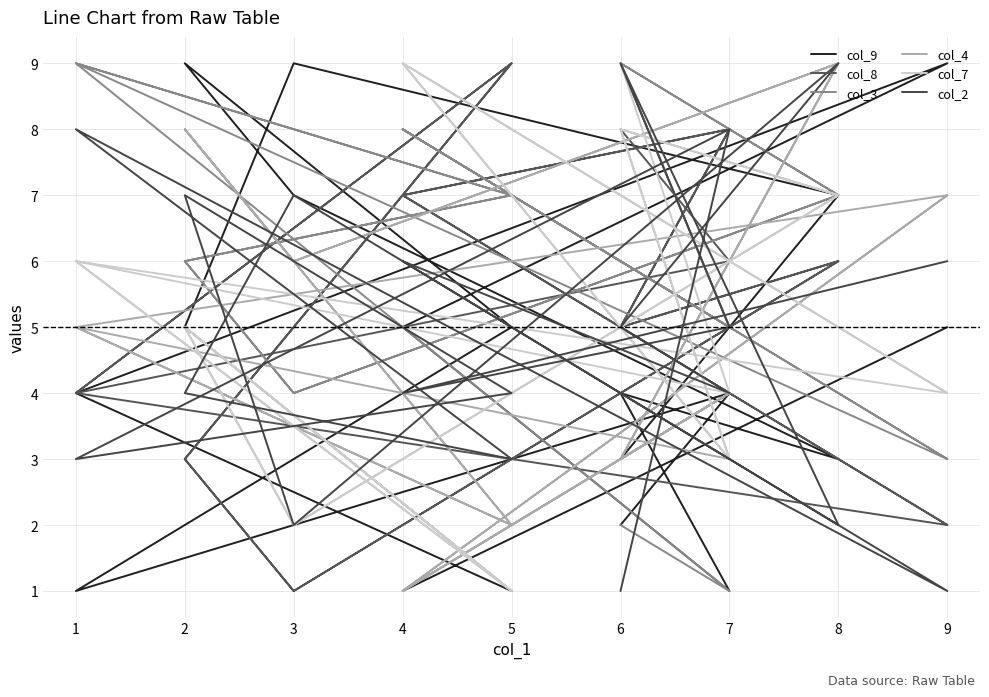

The value of col_2 at 5 is 3. True or false?

True